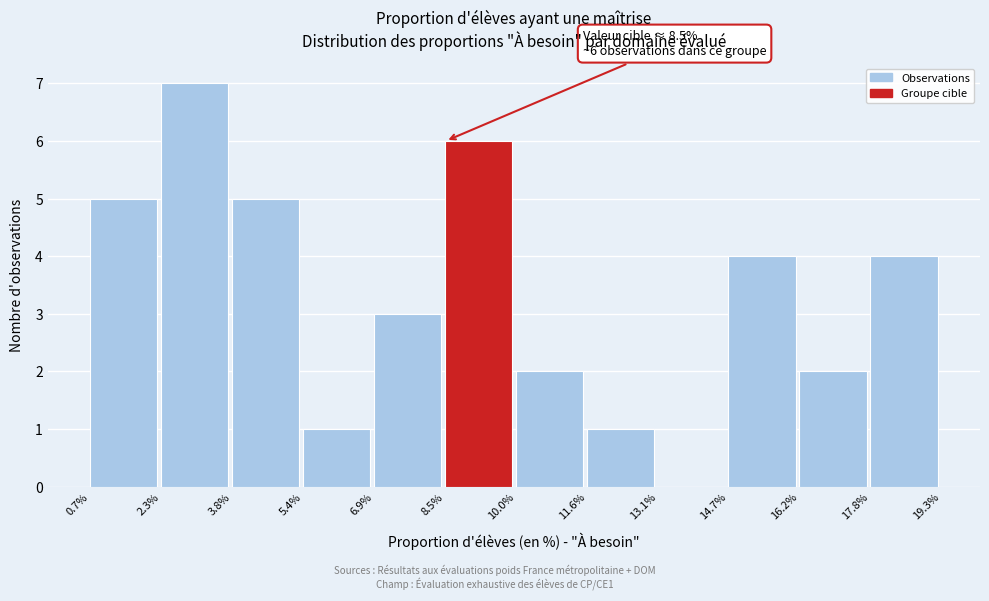

Which range on the x-axis has the tallest bar?

2.3% to 3.8%